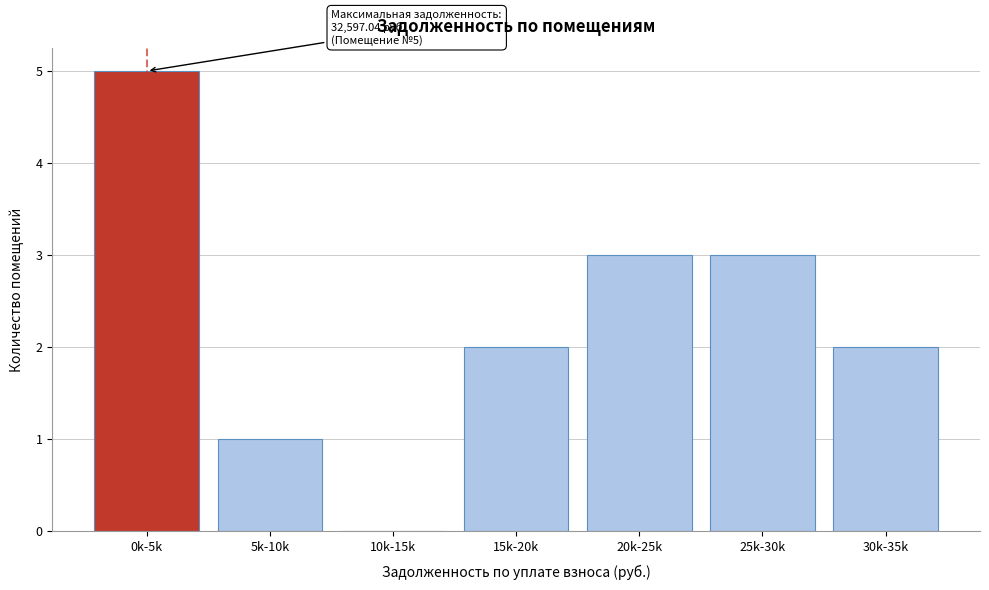

Reading right to left, list all the values displayed in this chart.

30k-35k=2	25k-30k=3	20k-25k=3	15k-20k=2	10k-15k=0	5k-10k=1	0k-5k=5